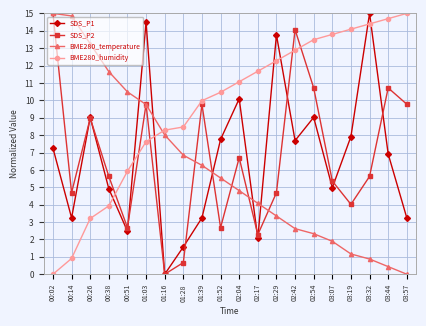

At how many categories does at least one series exceed 0?

20